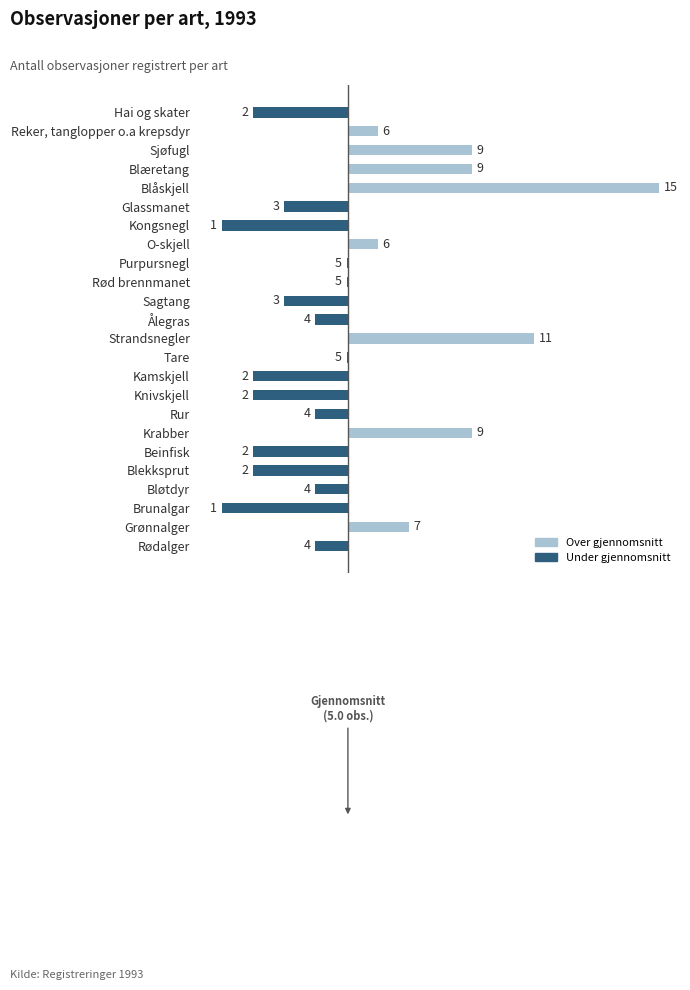

Where is the data nearest to the value 2?

Grønnalger